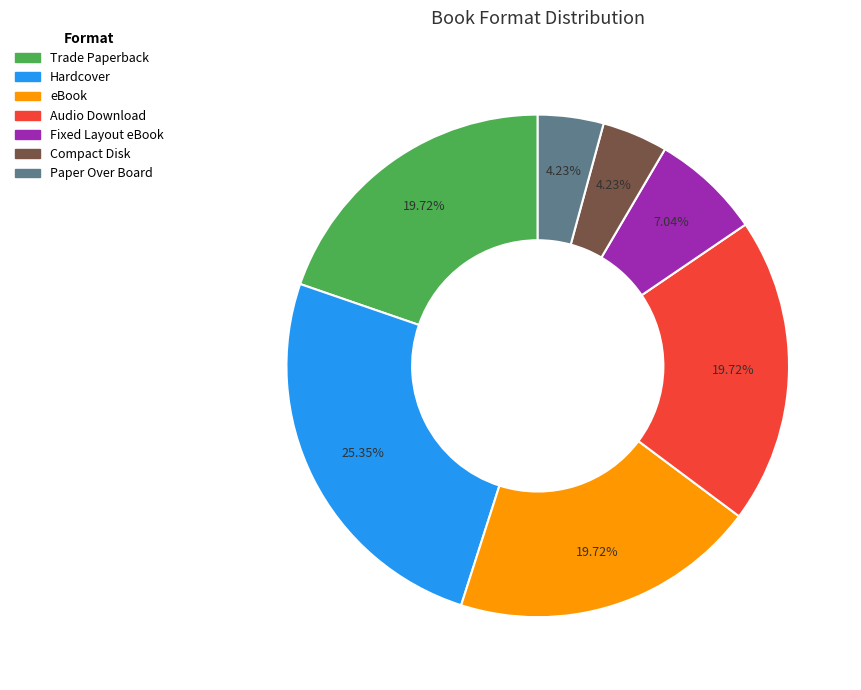

To the nearest percent, what percentage of the pie is Compact Disk?

4%